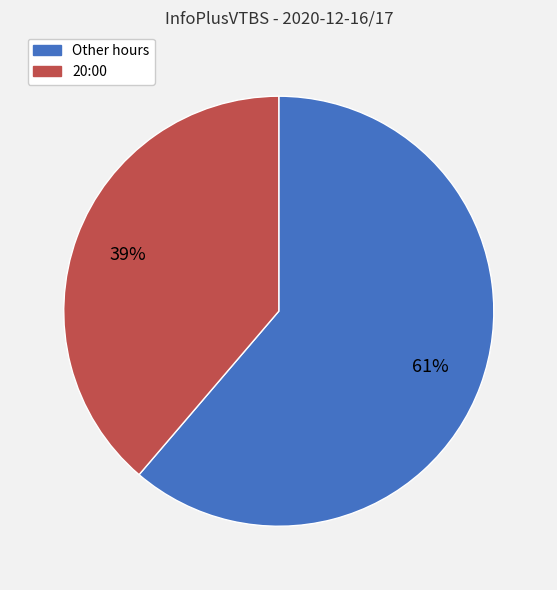

To the nearest percent, what is the average slice percentage?

50%